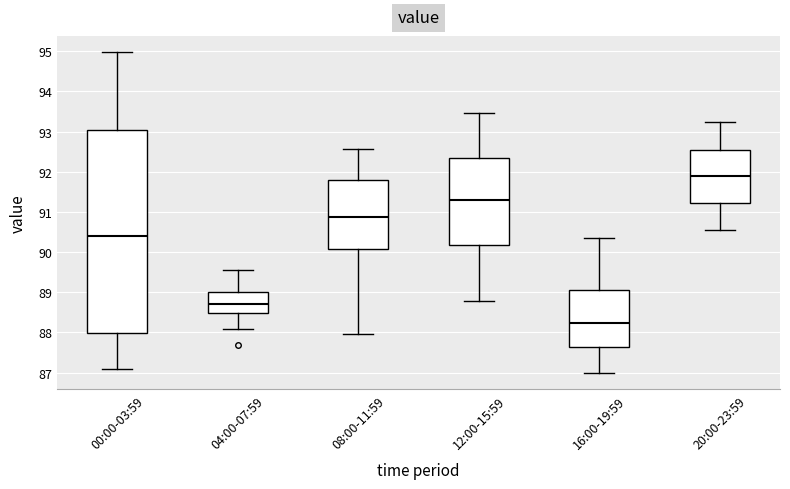

Comparing the boxes themselves (not the whiskers), which one is the tallest?

00:00-03:59